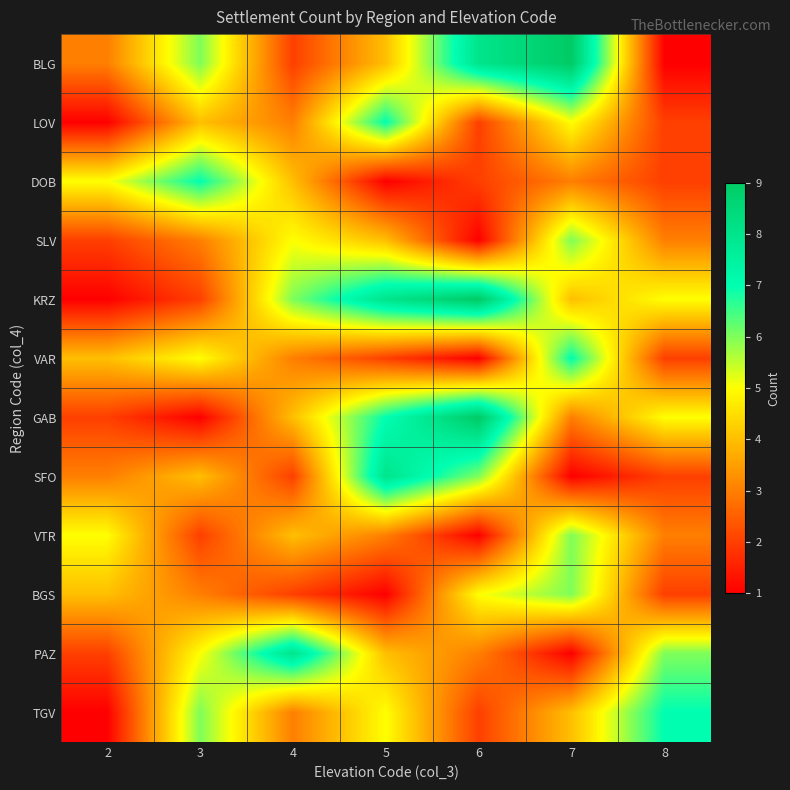

What is the difference between the highest and lowest values at 8?

6